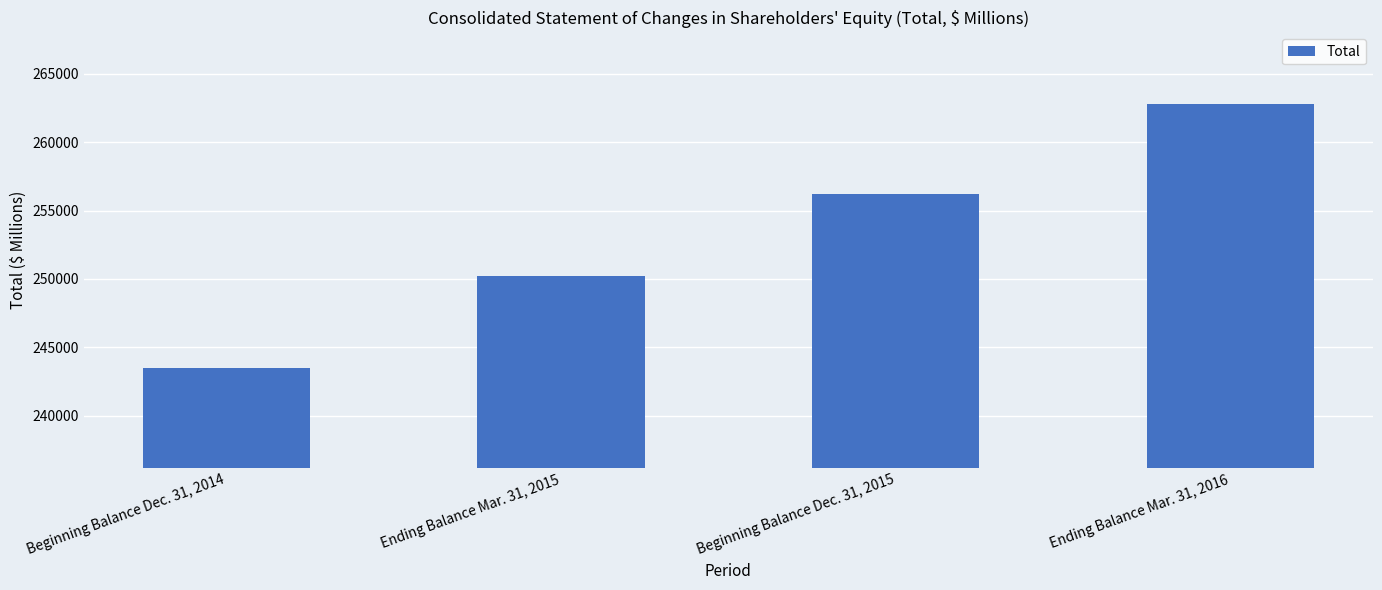

What position from the right is Ending Balance Mar. 31, 2016?

1